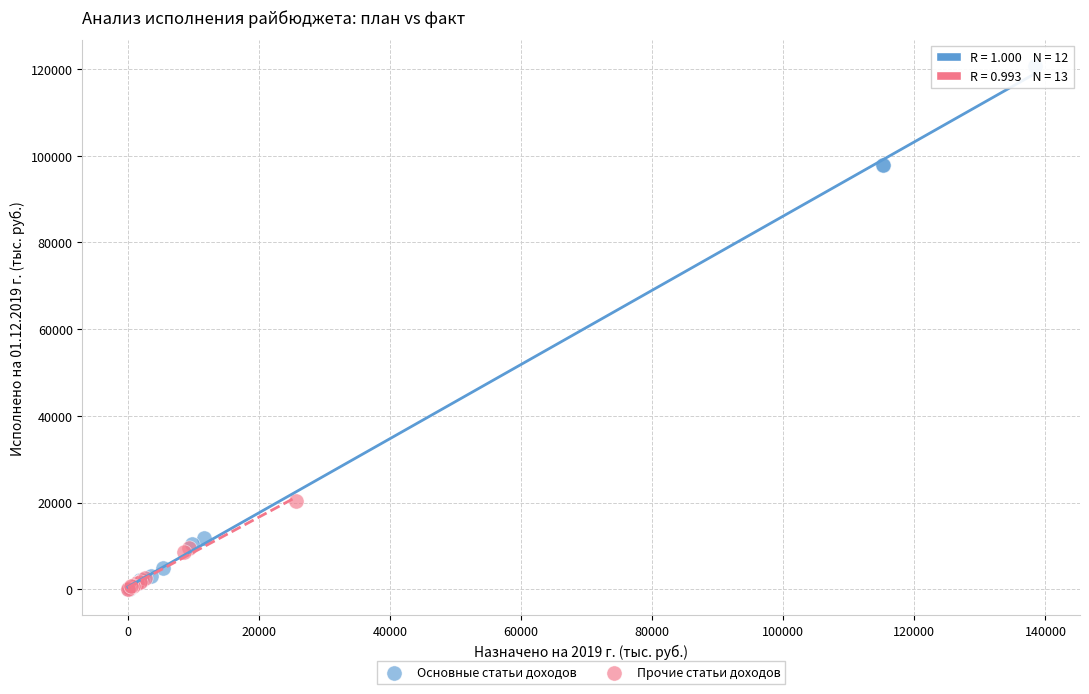

Which series has the largest Y range (max minus min)?

Основные статьи доходов